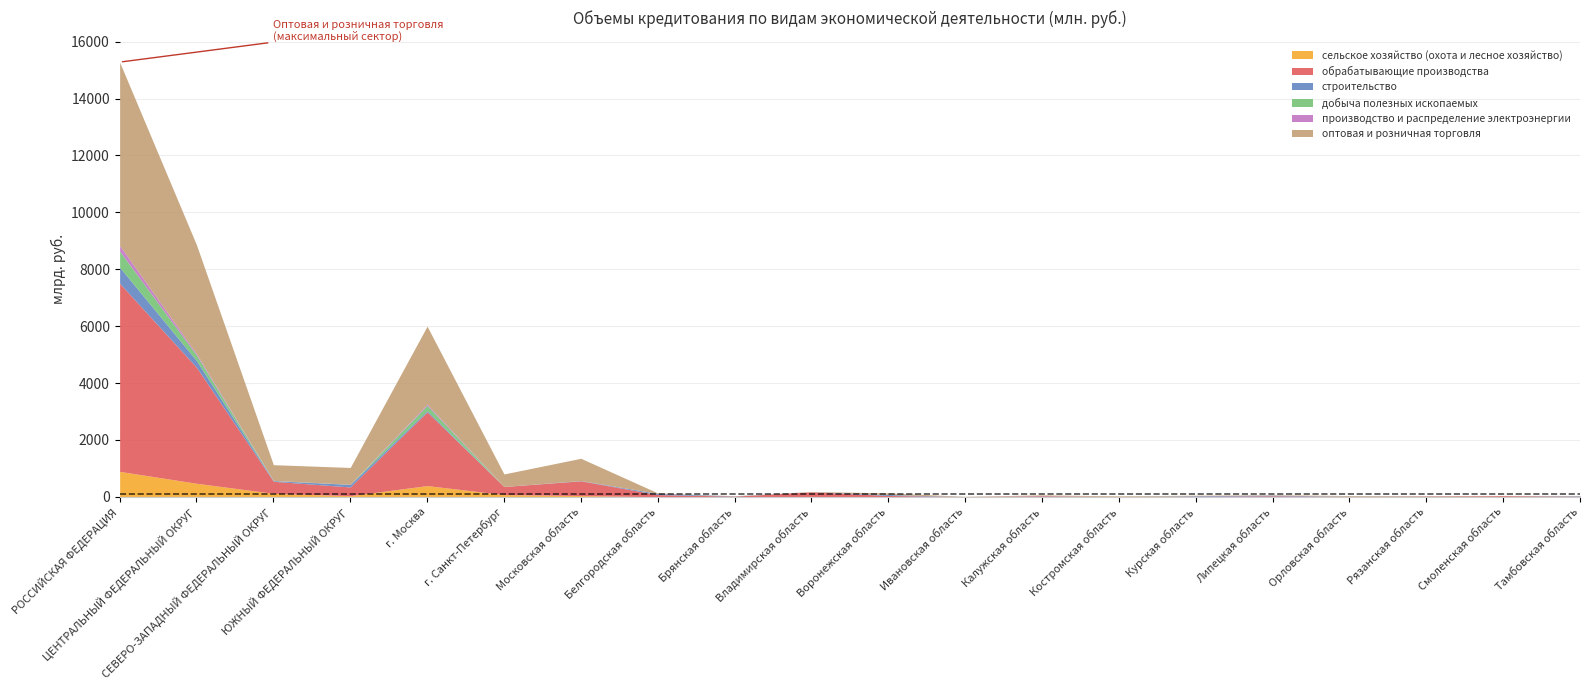

Rank the categories by производство и распределение электроэнергии value from lowest to highest.

Белгородская область, Брянская область, Ивановская область, Курская область, Липецкая область, Тамбовская область, Воронежская область, Костромская область, Смоленская область, Рязанская область, Владимирская область, Орловская область, ЮЖНЫЙ ФЕДЕРАЛЬНЫЙ ОКРУГ, Московская область, г. Санкт-Петербург, СЕВЕРО-ЗАПАДНЫЙ ФЕДЕРАЛЬНЫЙ ОКРУГ, Калужская область, г. Москва, ЦЕНТРАЛЬНЫЙ ФЕДЕРАЛЬНЫЙ ОКРУГ, РОССИЙСКАЯ ФЕДЕРАЦИЯ